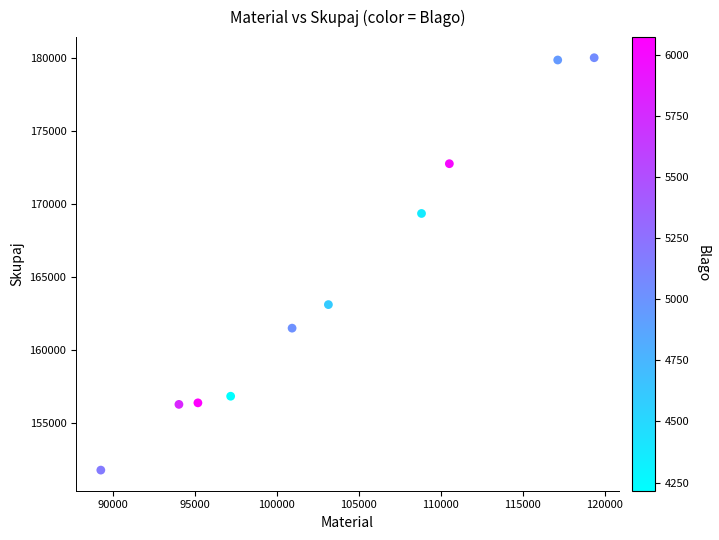

What is the average Y value?

164777.5